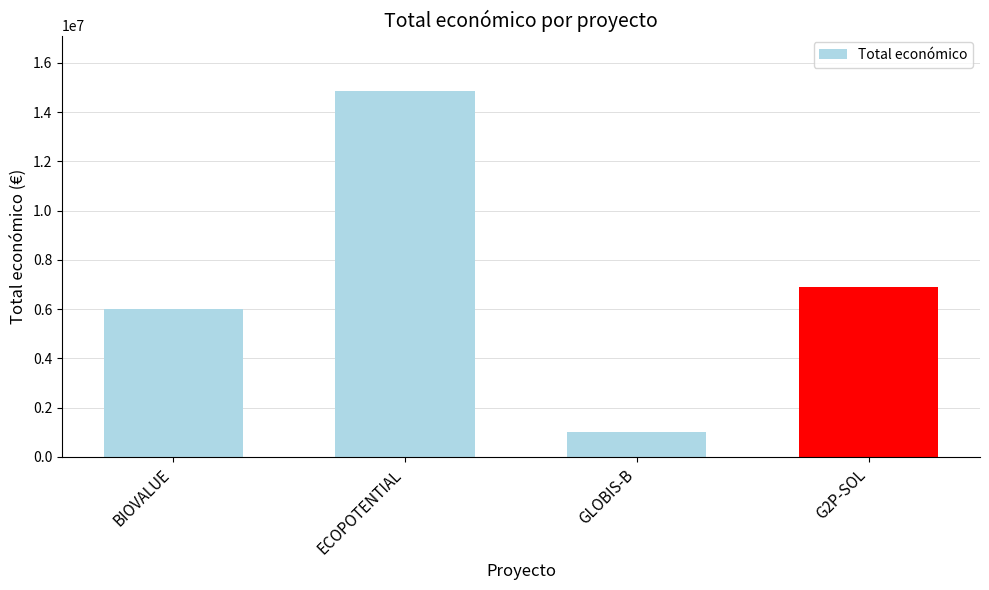

What is the difference between the maximum and minimum values?

13868465